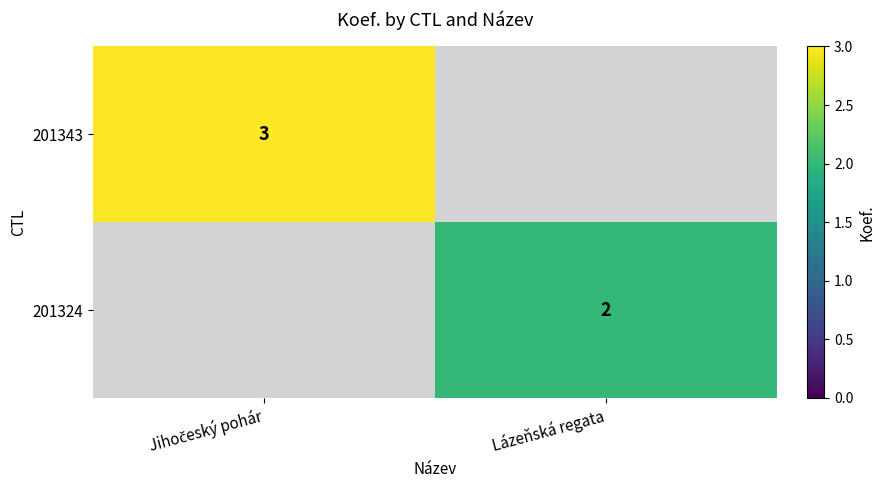

The value of 201324 at Lázeňská regata is 0. True or false?

False